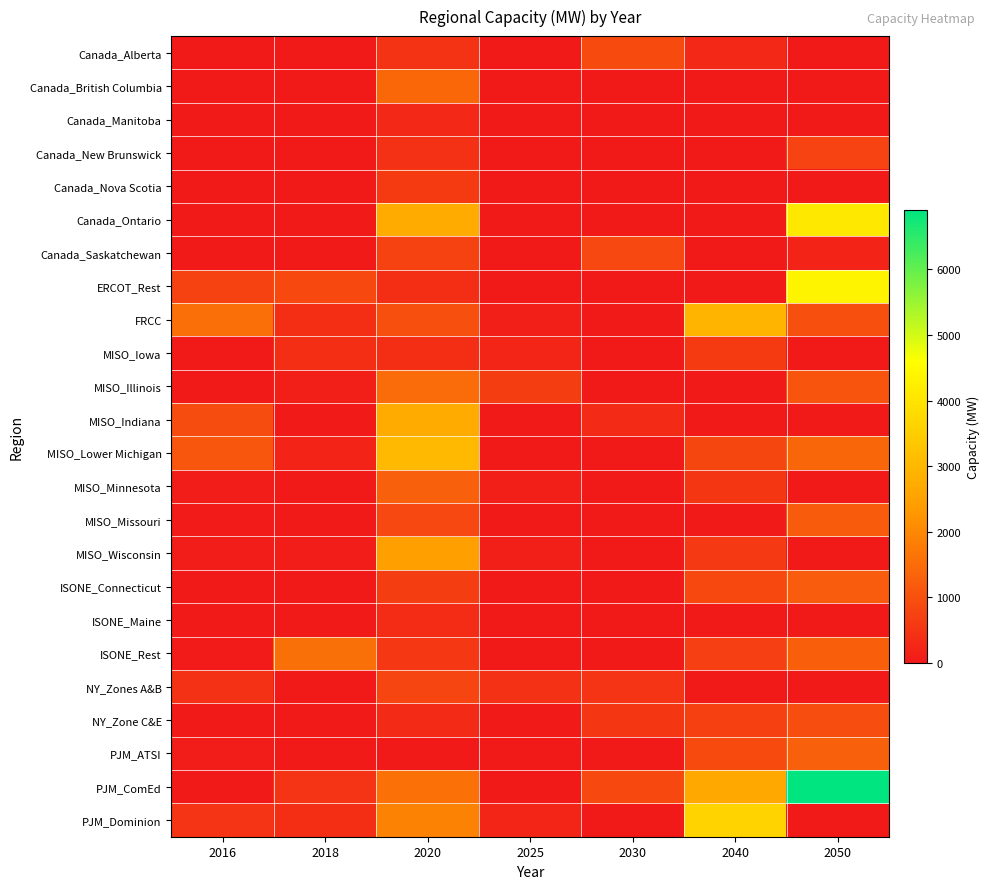

Rank the series by their maximum value, from highest to lowest.

PJM_ComEd, ERCOT_Rest, Canada_Ontario, PJM_Dominion, MISO_Lower Michigan, FRCC, MISO_Indiana, MISO_Wisconsin, ISONE_Rest, MISO_Illinois, Canada_British Columbia, MISO_Minnesota, PJM_ATSI, ISONE_Connecticut, MISO_Missouri, NY_Zone C&E, Canada_Alberta, Canada_Saskatchewan, NY_Zones A&B, Canada_New Brunswick, Canada_Nova Scotia, MISO_Iowa, ISONE_Maine, Canada_Manitoba